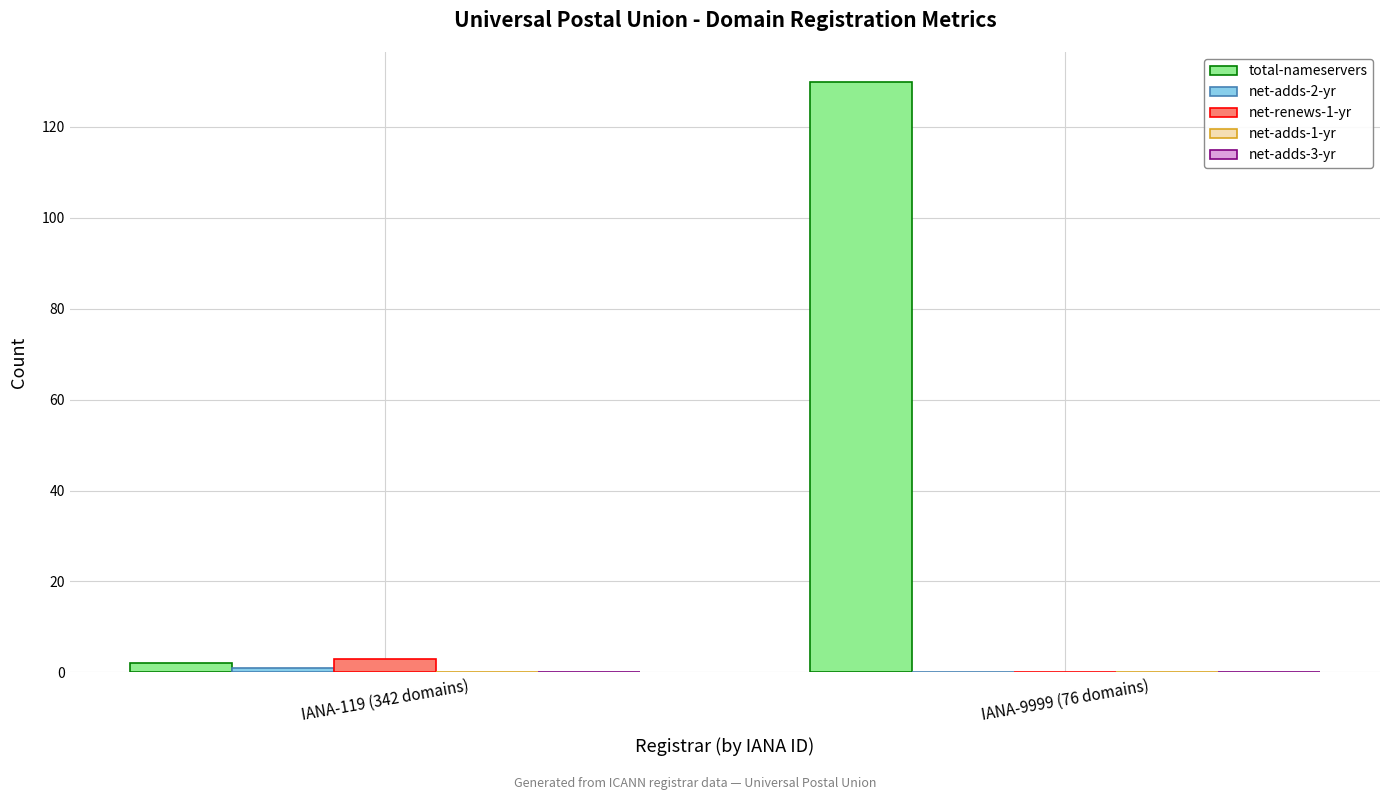

Count the number of categories in the chart.

2